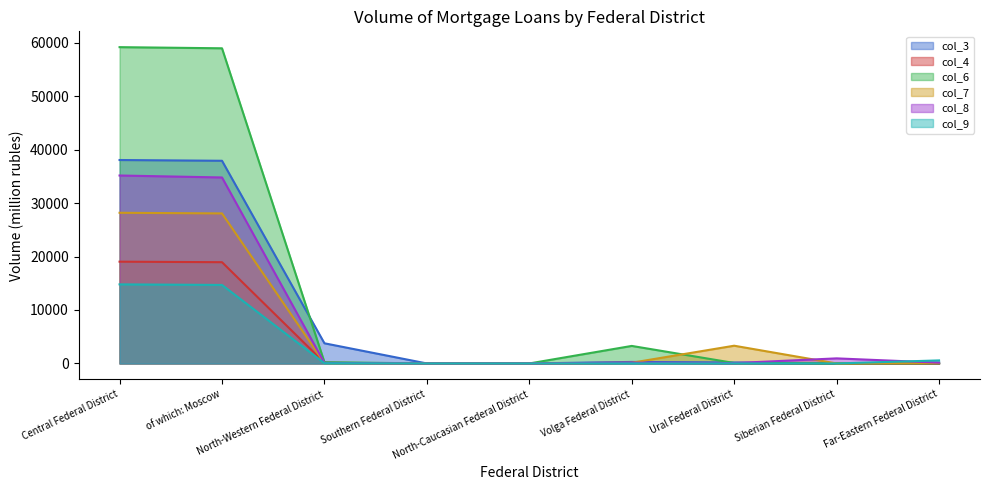

What position from the left is Far-Eastern Federal District?

9